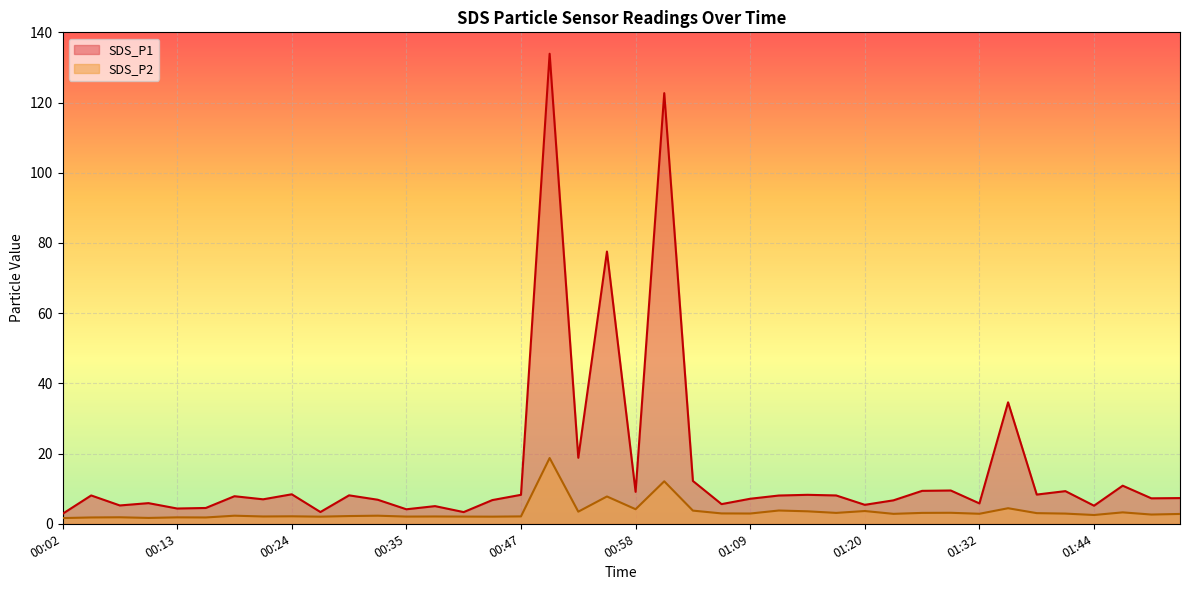

What is the total value across all series at 00:55?

85.3